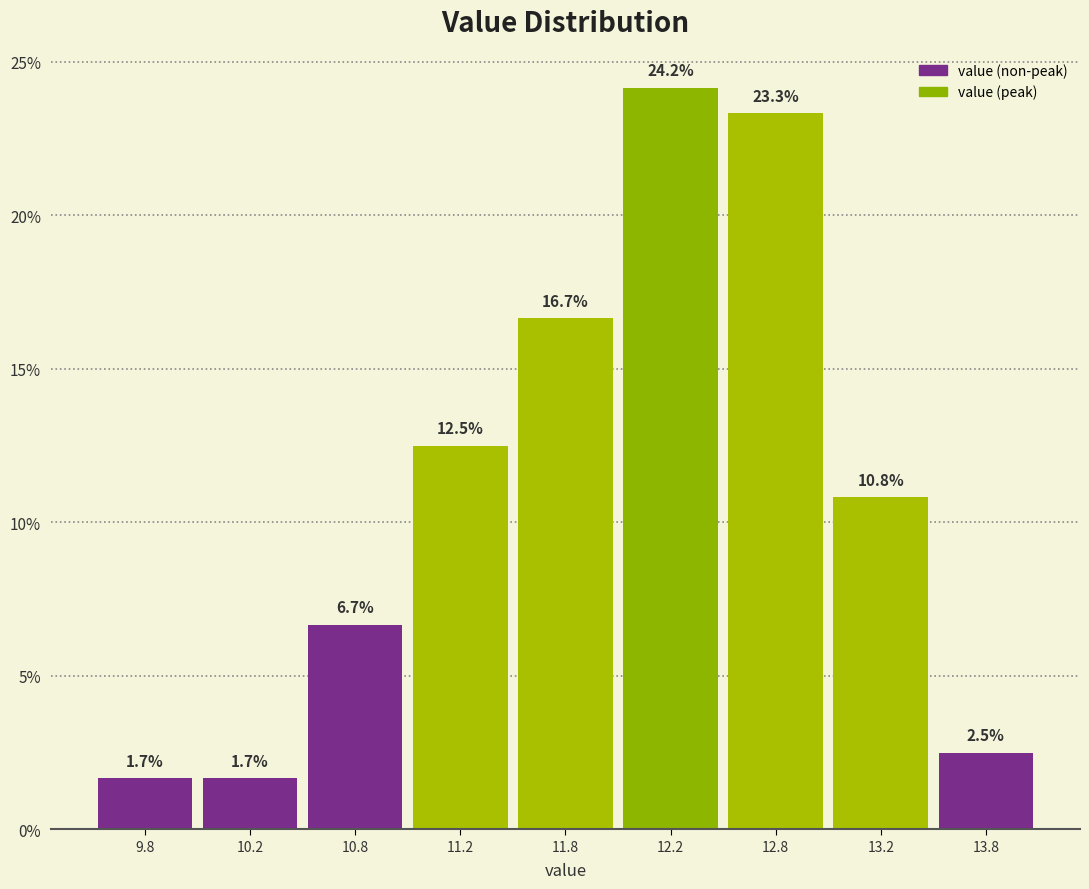

Reading right to left, what are all the values shown in this chart?

2.5	10.8	23.3	24.2	16.7	12.5	6.7	1.7	1.7